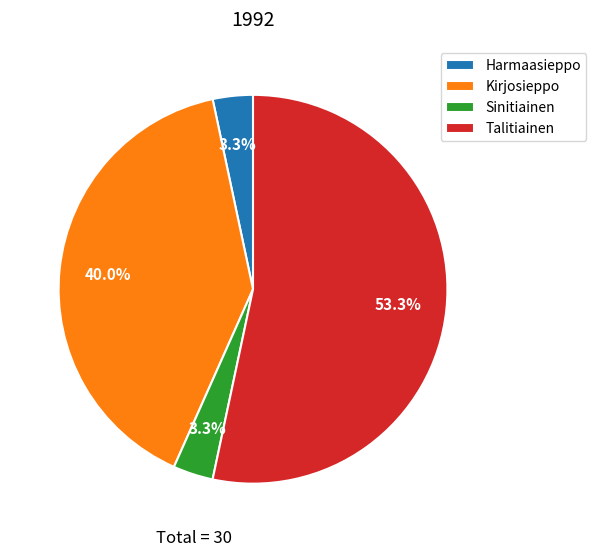

How many segments does this pie chart have?

4